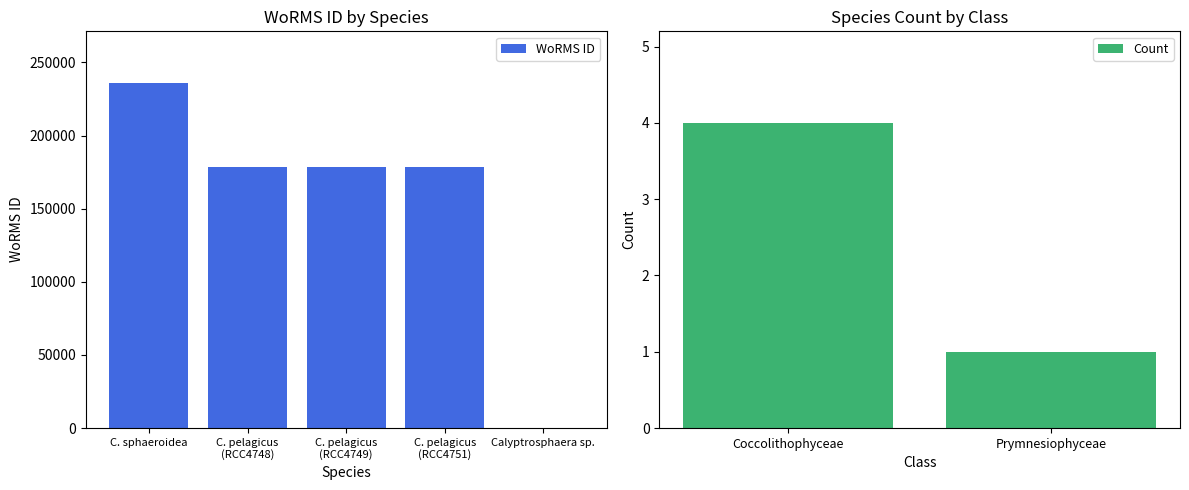

True or false: WoRMS ID has a value of 161955 at C. sphaeroidea.

False